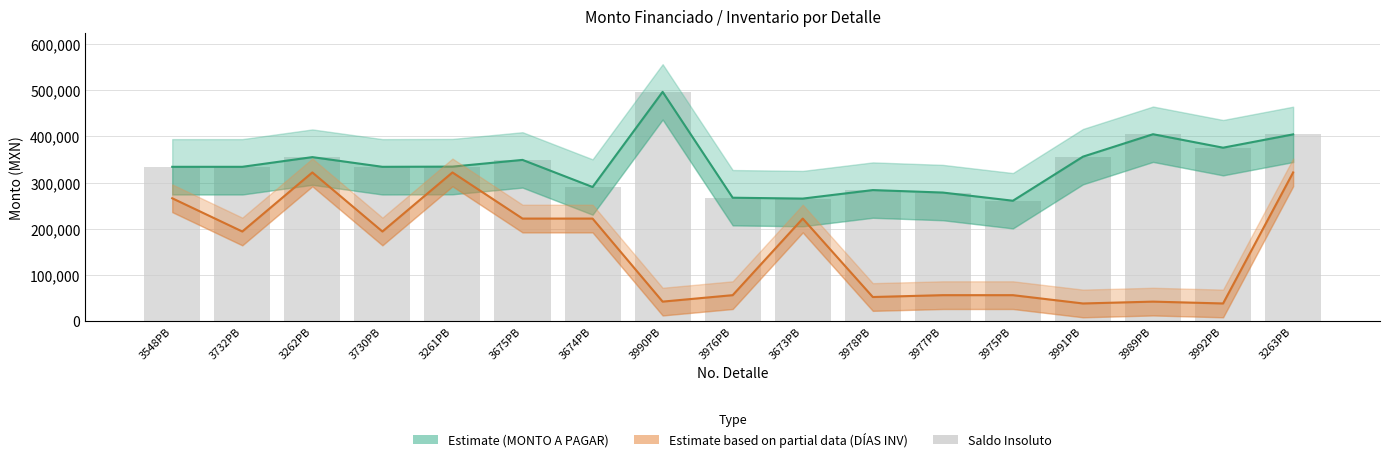

At how many categories does at least one series exceed 458744?

1